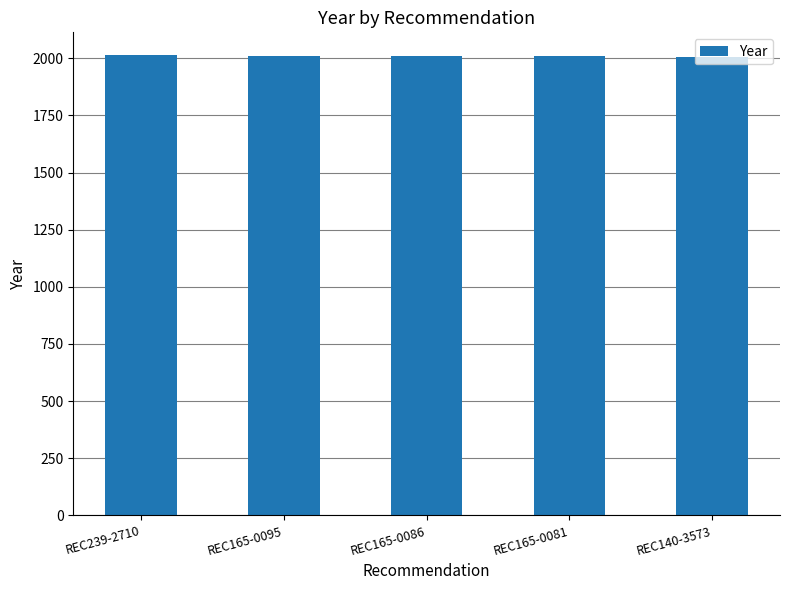

What is the label of the 5th bar from the left?

REC140-3573